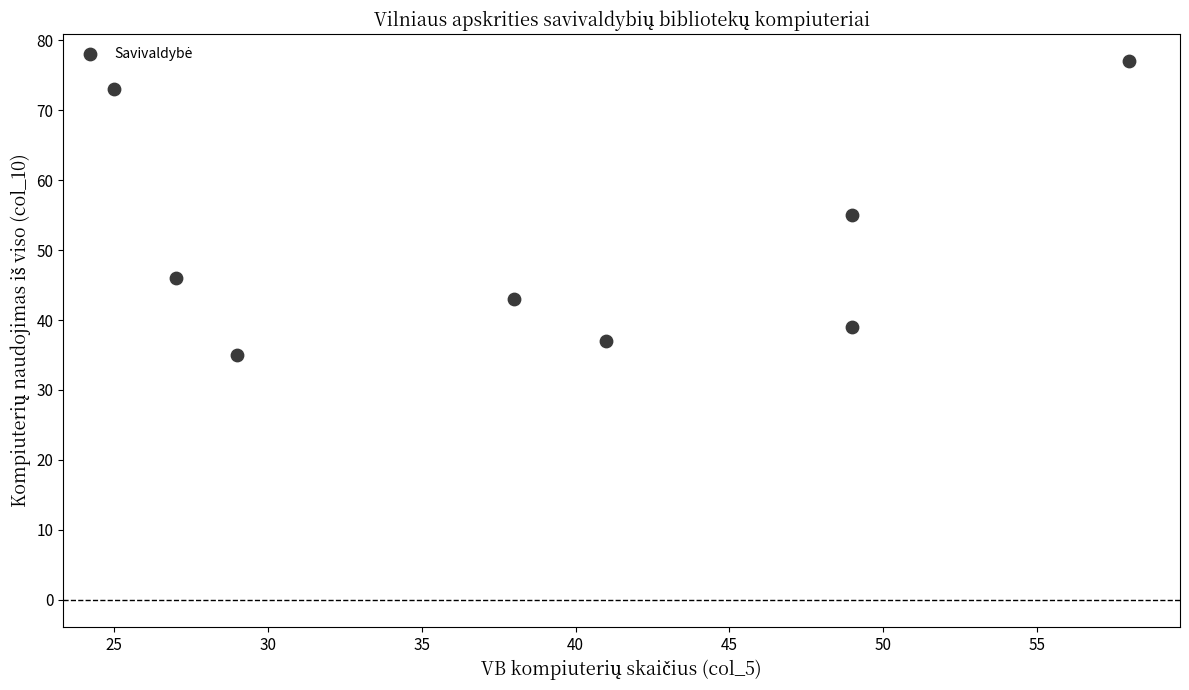

What Y value in the scatter plot is closest to 56?

55